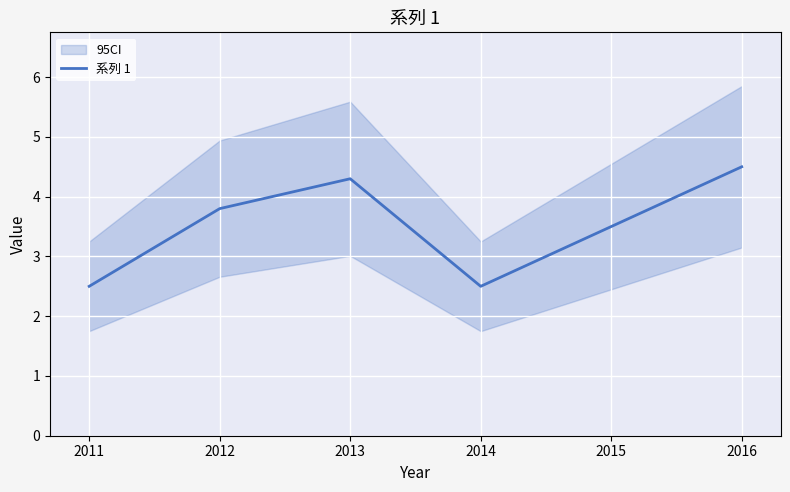

What is the difference between the maximum and minimum values?

2.0